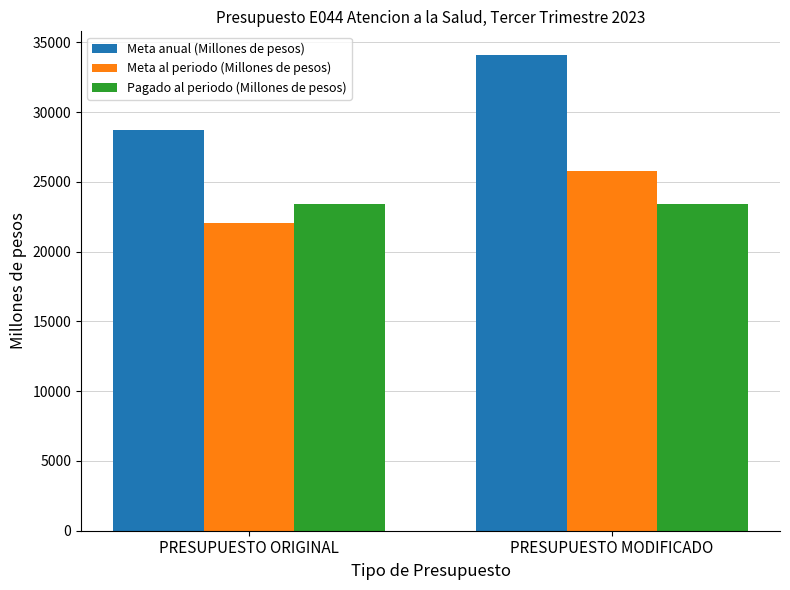

How many data points in Meta anual (Millones de pesos) are less than 34086?

1